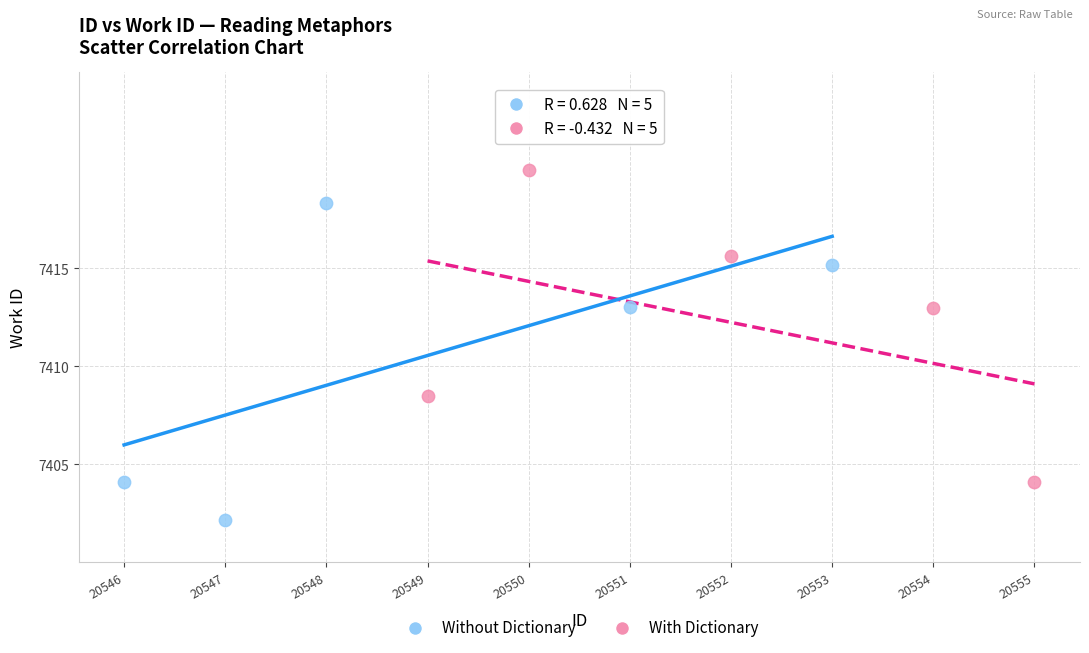

Which series contains the lowest Y value?

Without Dictionary